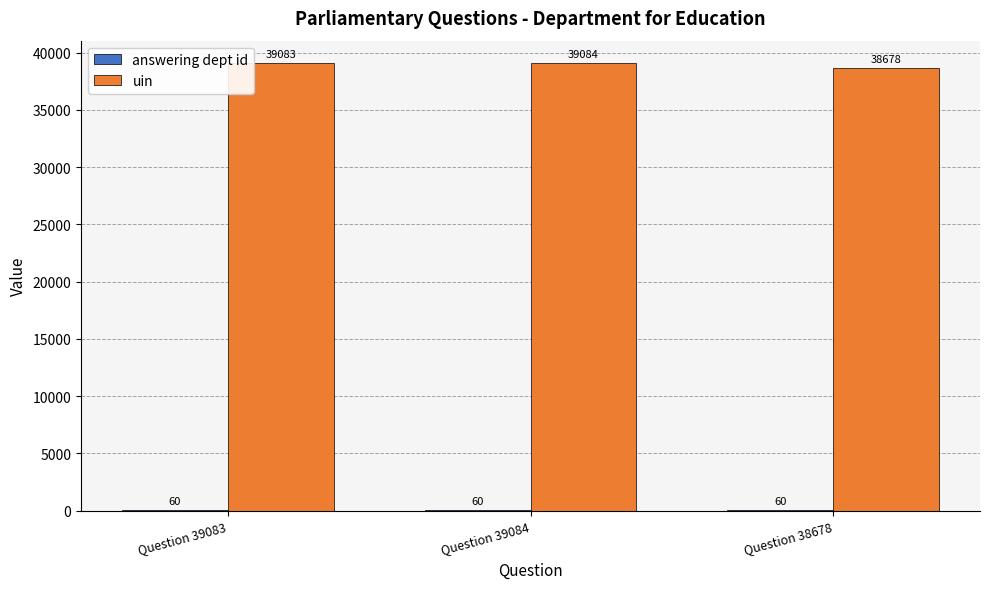

Where is uin nearest to the value 38881?

Question 39083